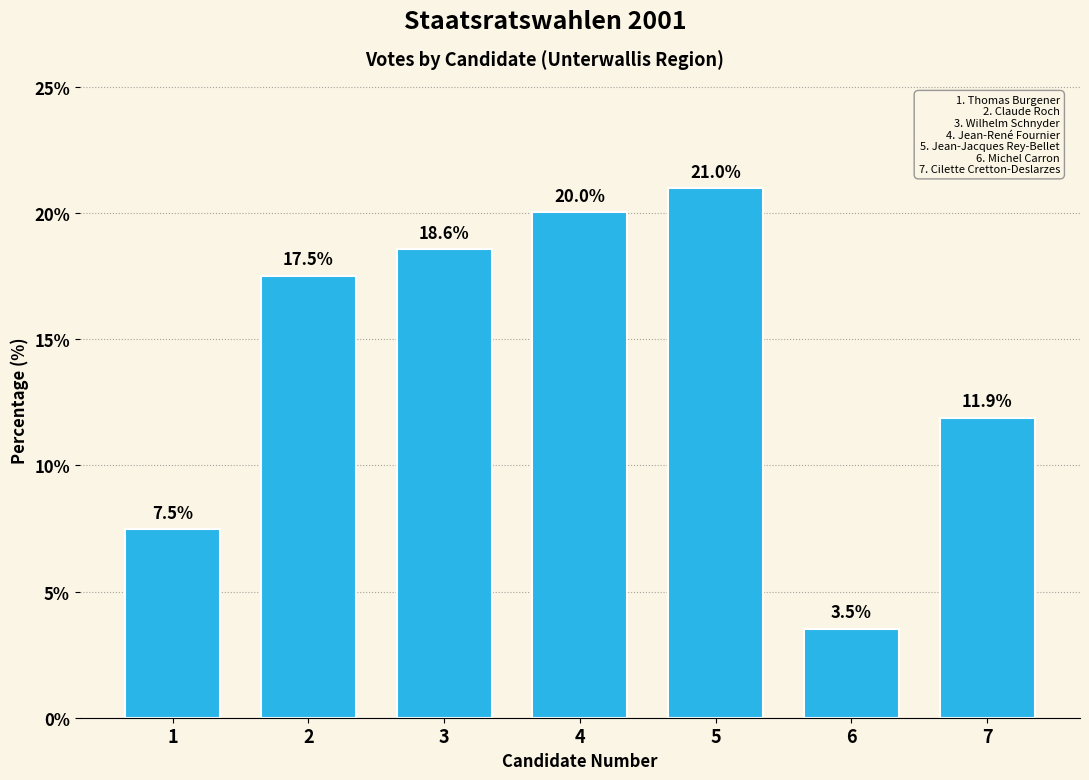

Reading right to left, list all the values displayed in this chart.

7=11.9	6=3.5	5=21.0	4=20.0	3=18.6	2=17.5	1=7.5